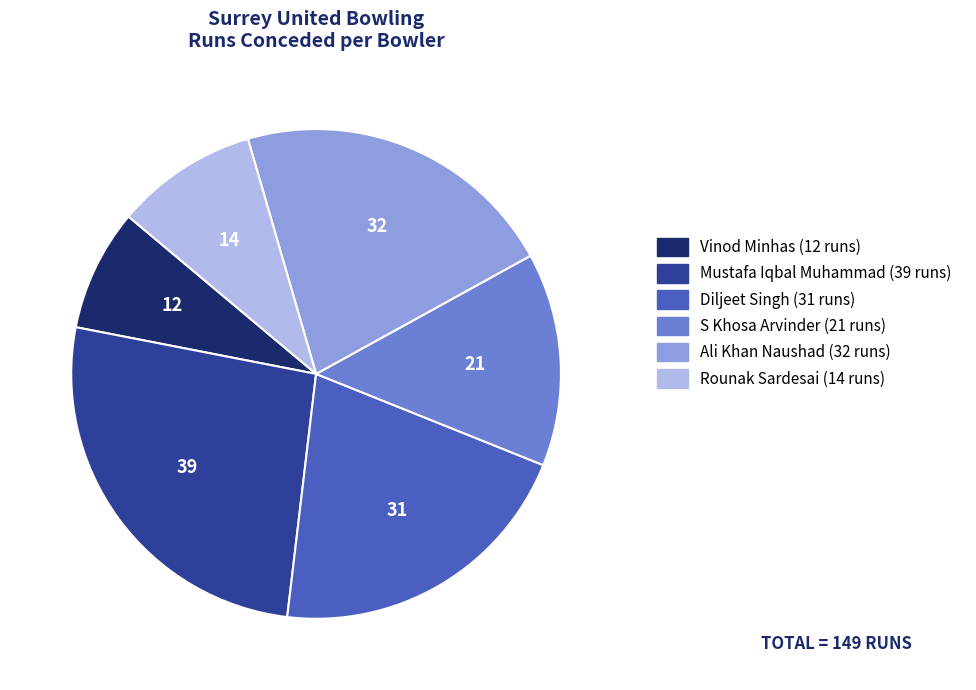

Which slice is the smallest?

Vinod Minhas